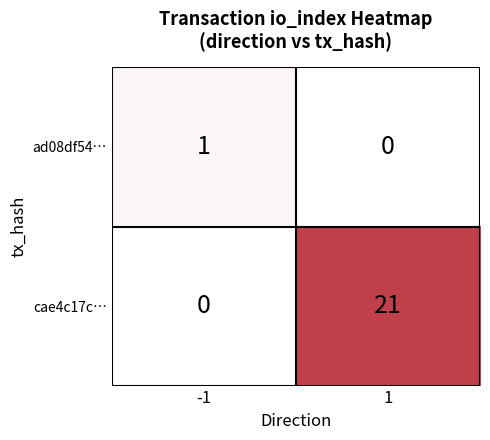

Is the value of ad08df54… at 1 greater than the value of cae4c17c… at 1?

No